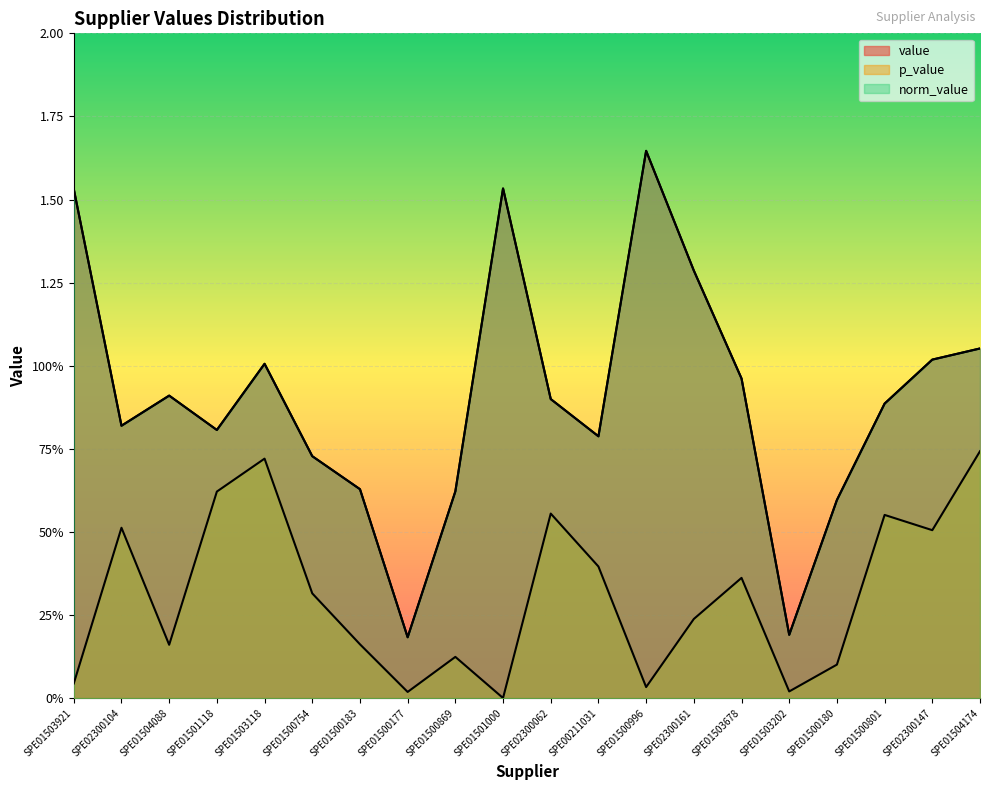

What is the sum of all norm_value values?

18.1